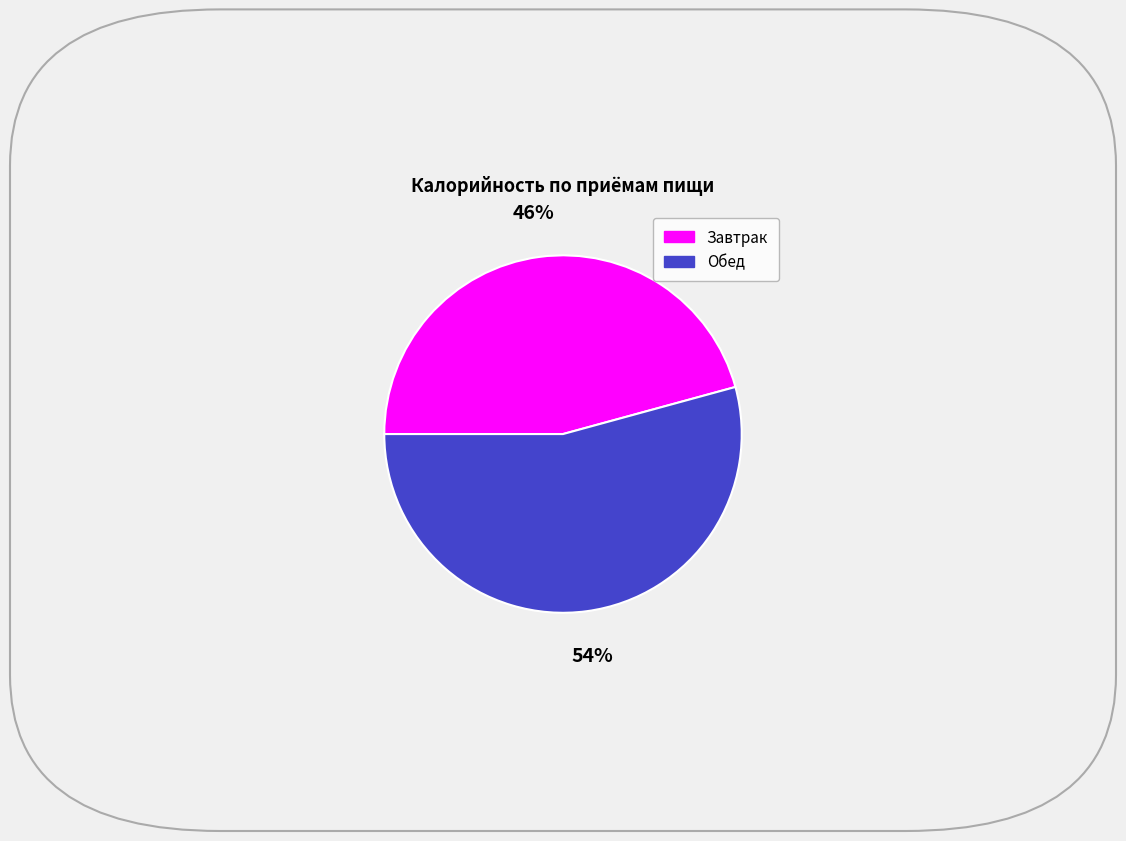

Rank the categories by value from lowest to highest.

Завтрак, Обед